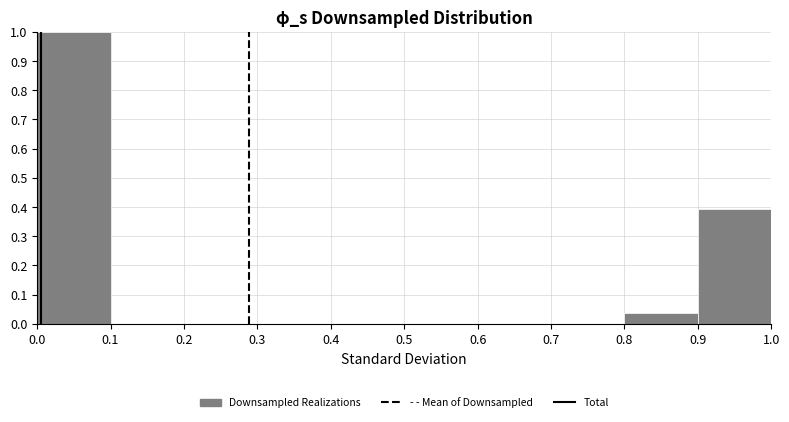

Reading left to right, transcribe this chart: for each bar, give the range it covers on the x-axis and its height. The values are not printed on the chart, so give them approximately, as read against the axis.

0.0 to 0.1: 1.00
0.1 to 0.2: 0
0.2 to 0.3: 0
0.3 to 0.4: 0
0.4 to 0.5: 0
0.5 to 0.6: 0
0.6 to 0.7: 0
0.7 to 0.8: 0
0.8 to 0.9: 0.04
0.9 to 1.0: 0.39